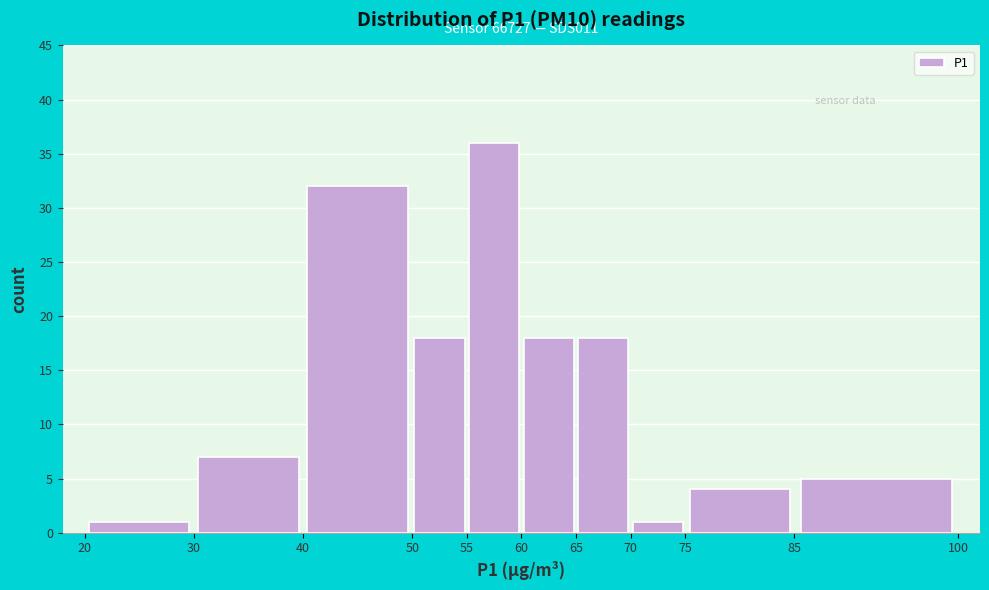

Which range on the x-axis has the tallest bar?

55 to 60